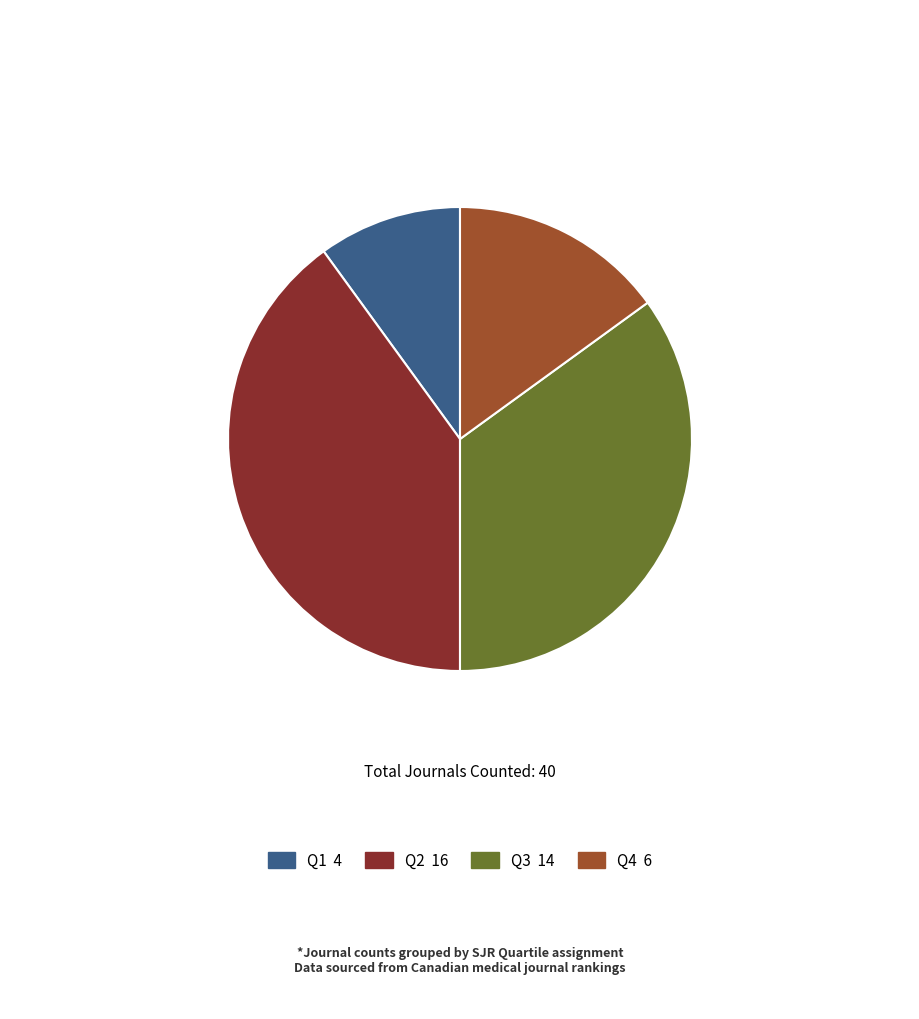

Is there any slice that represents more than half of the pie?

No